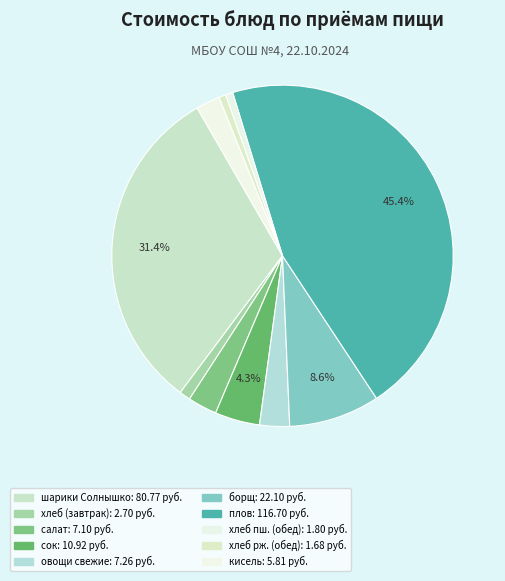

What is the largest slice in the pie chart?

плов